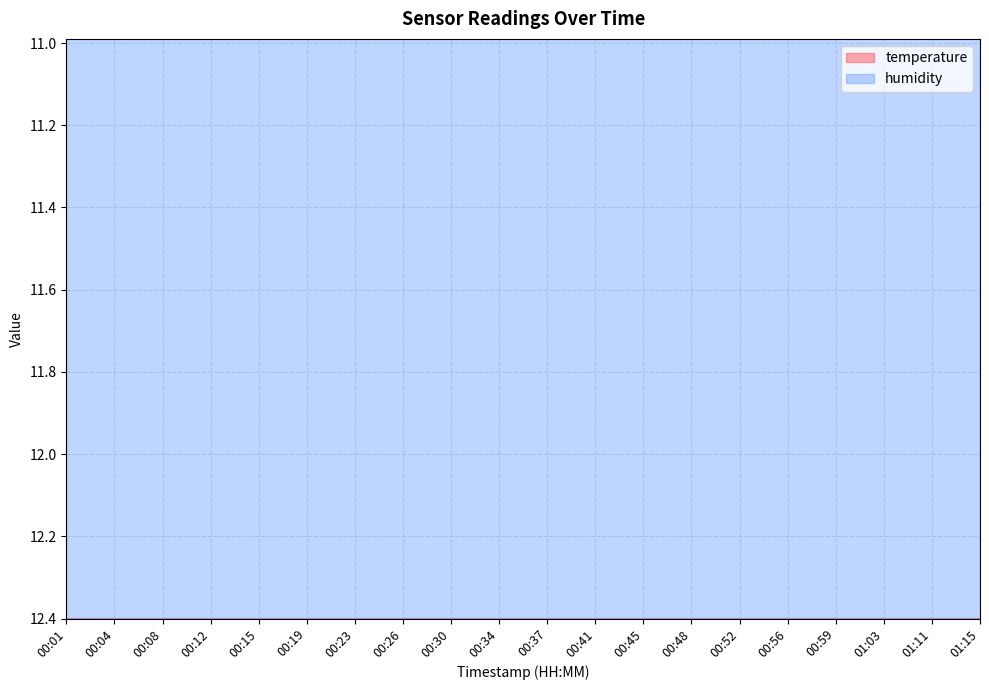

What is the sum of the values at 01:11 and 00:04?

27.6